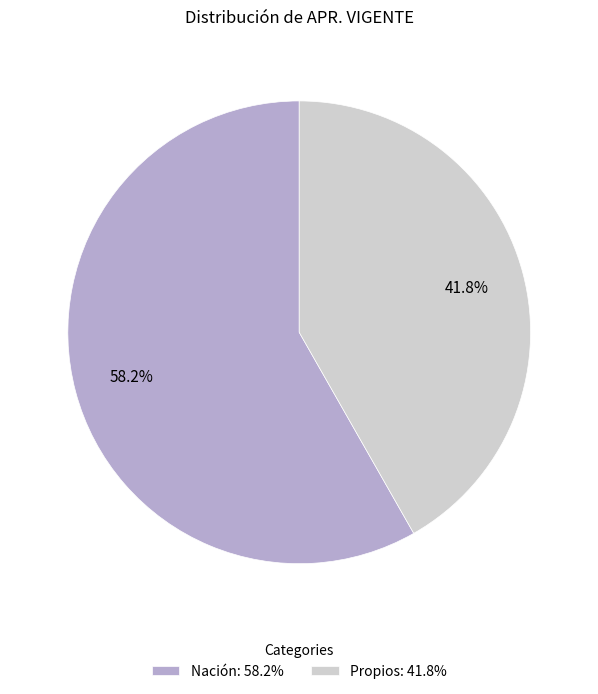

What is the smallest slice in the pie chart?

Propios